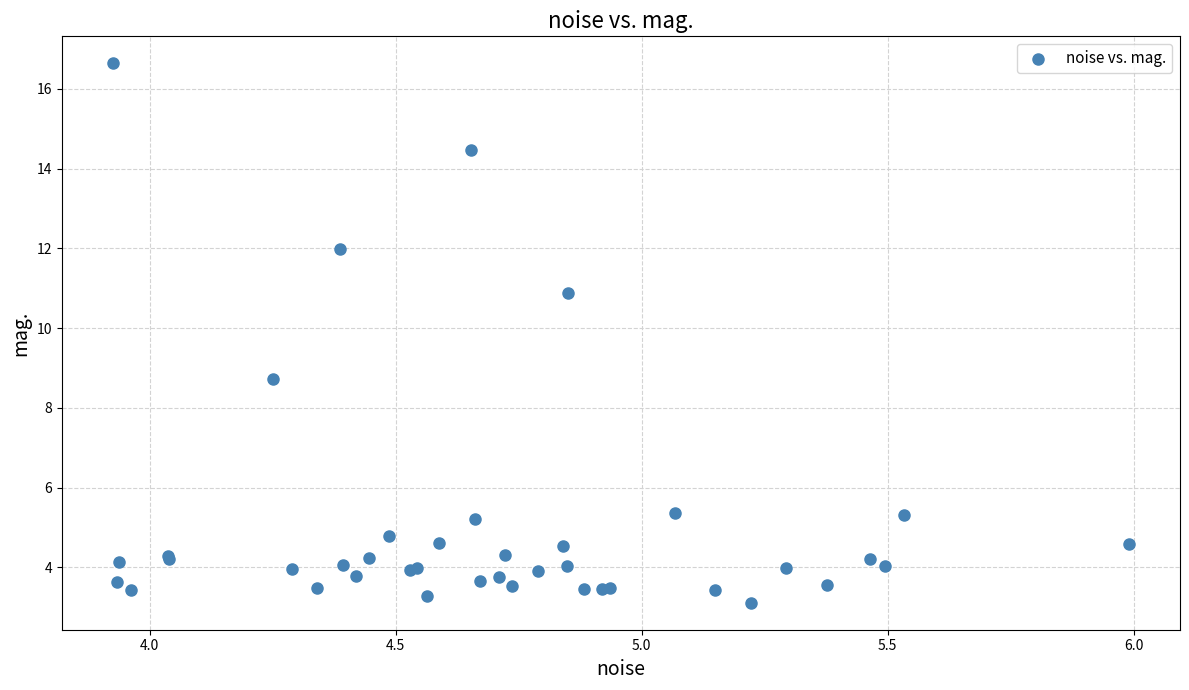

What Y value in the scatter plot is closest to 9?

8.7